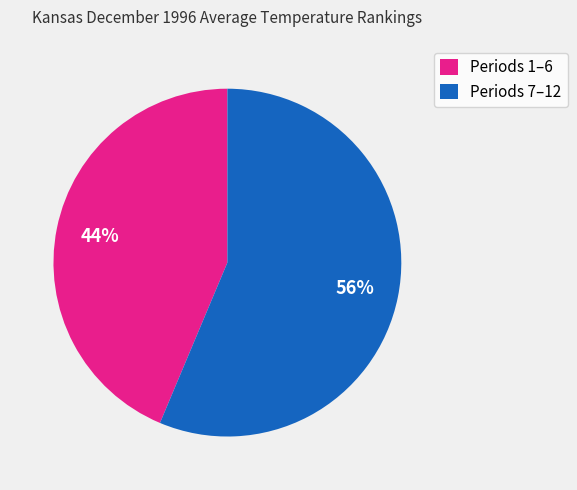

What is the ratio of the value at Periods 1–6 to the value at Periods 7–12?

0.8